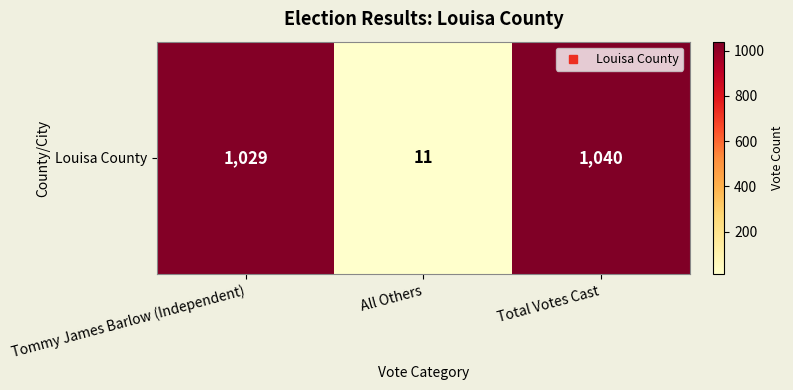

List the labels in order of value, largest first.

Total Votes Cast, Tommy James Barlow (Independent), All Others